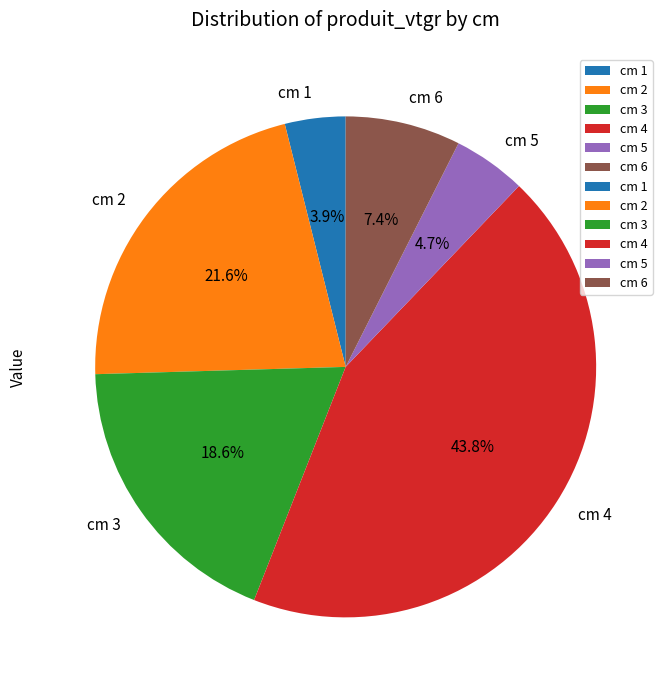

Rank the categories by value from lowest to highest.

cm 1, cm 5, cm 6, cm 3, cm 2, cm 4